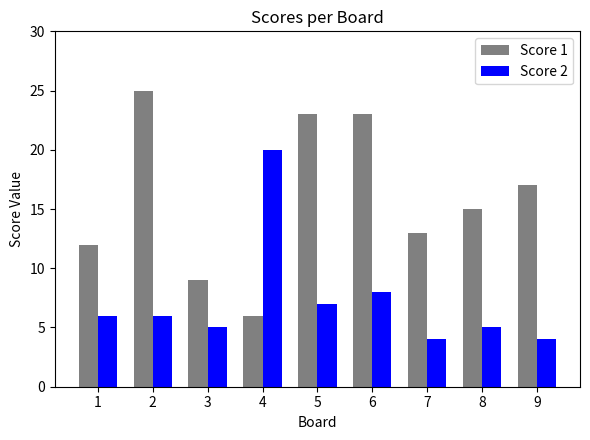

Where is Score 2 nearest to the value 12?

6